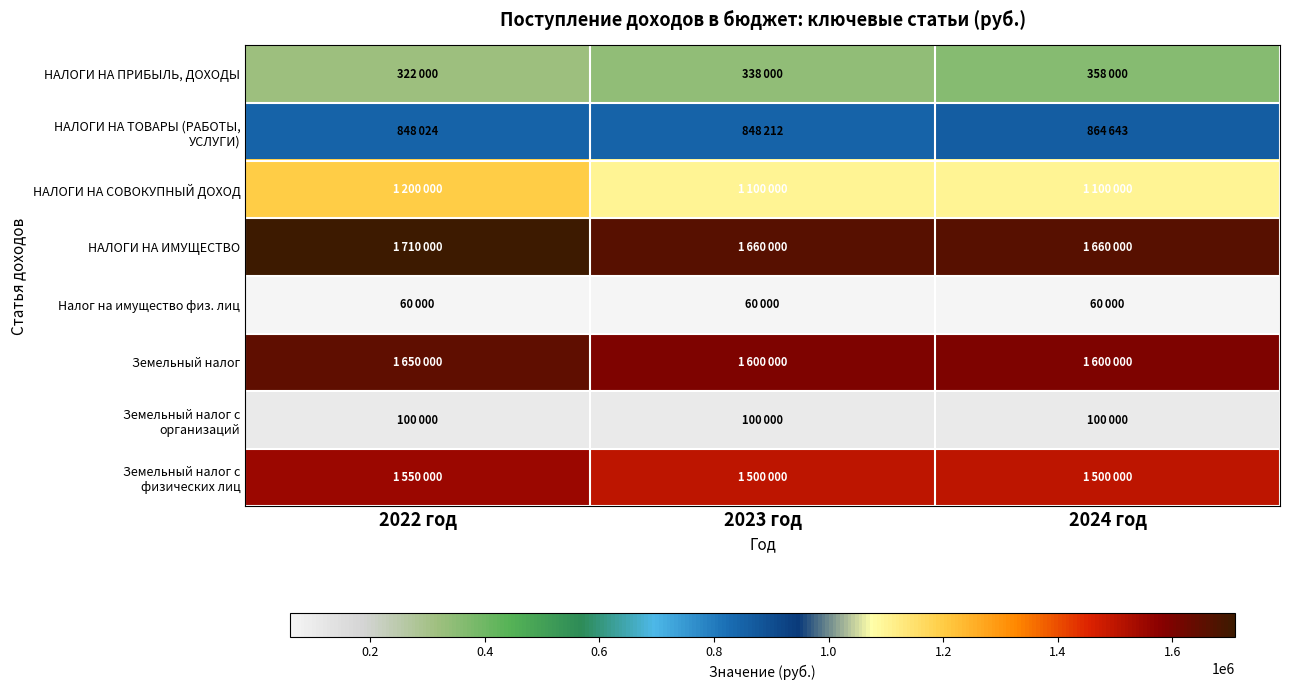

What is the spread (max minus min) of values at 2024 год?

1600000